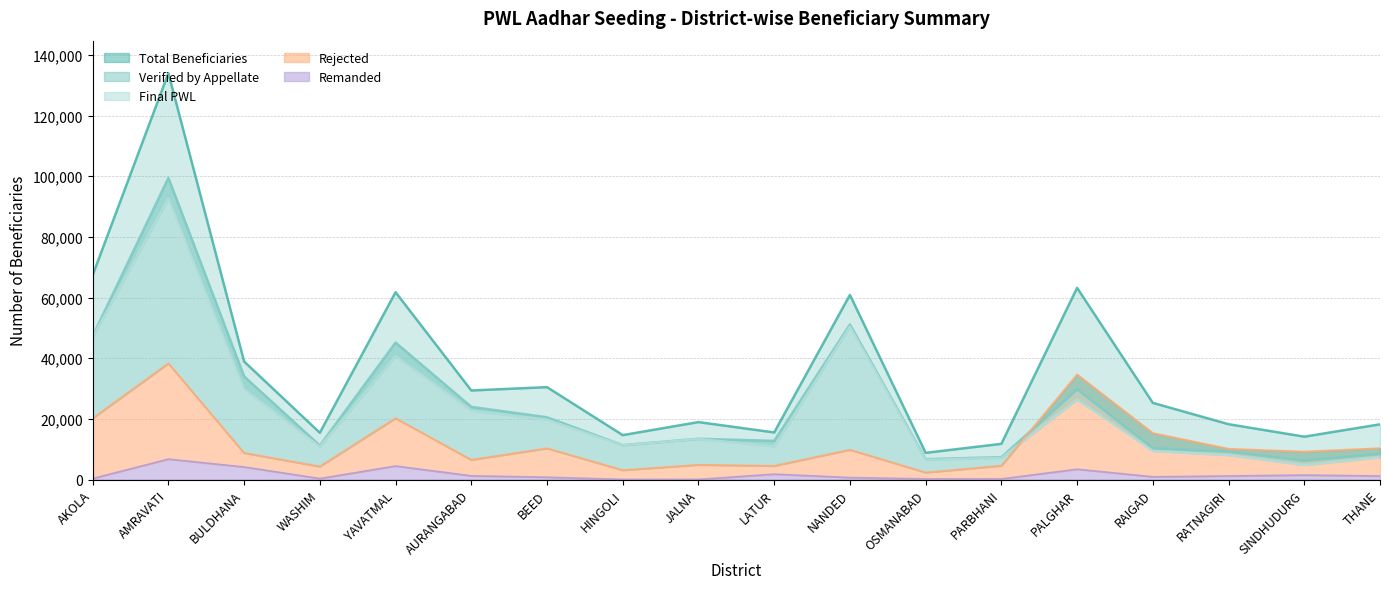

What is the difference between the second highest and second lowest values in the Remanded series?

4402